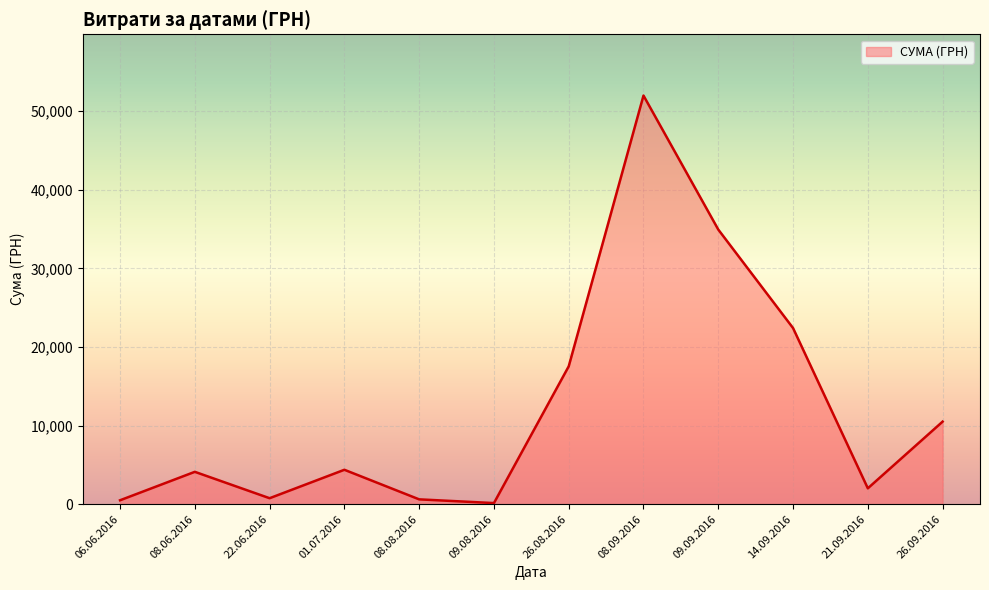

How many lines are shown in the chart?

1